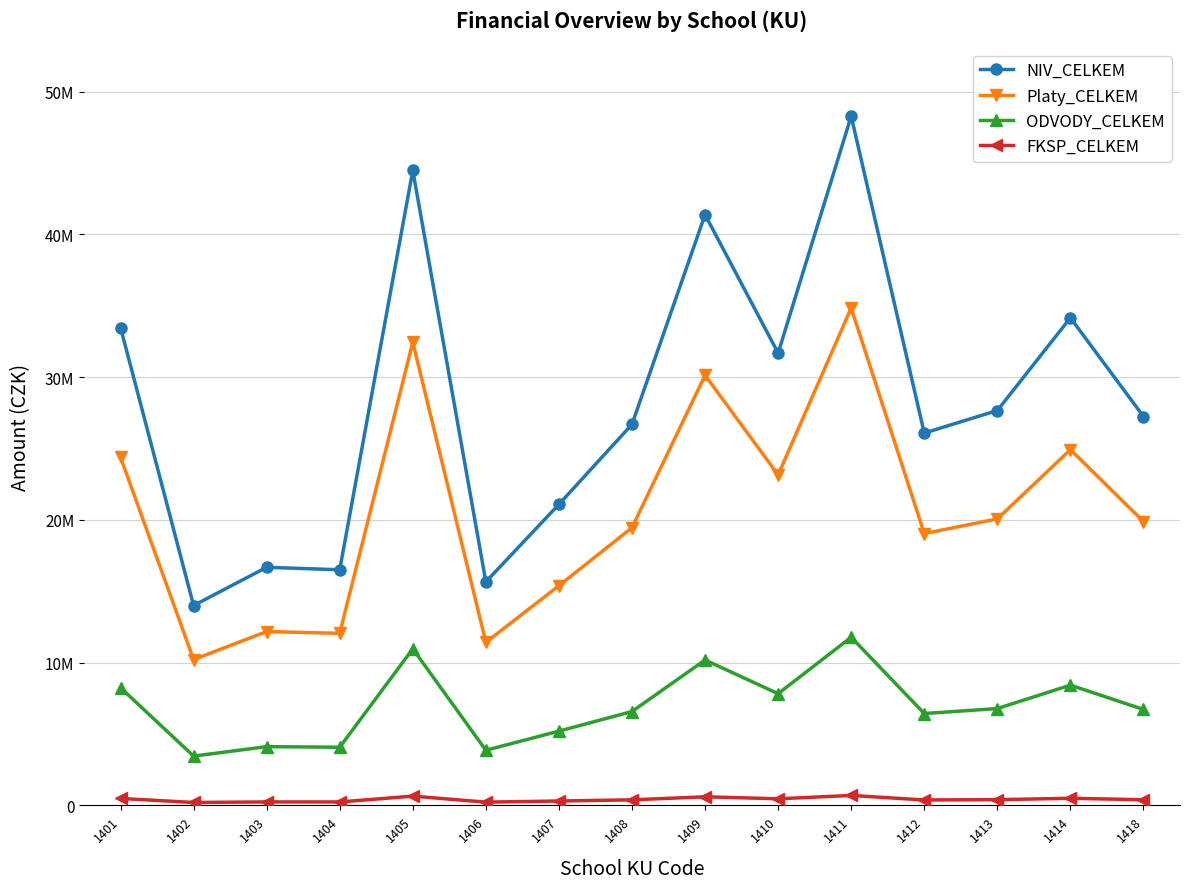

What are all the series names shown in the legend?

NIV_CELKEM, Platy_CELKEM, ODVODY_CELKEM, FKSP_CELKEM